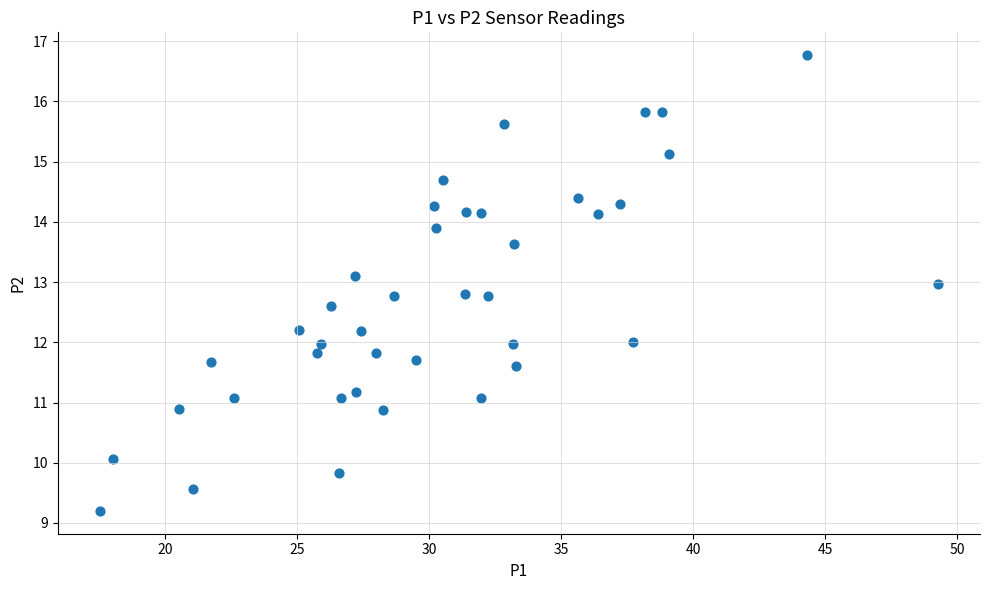

What is the range of Y values (max minus min)?

7.6